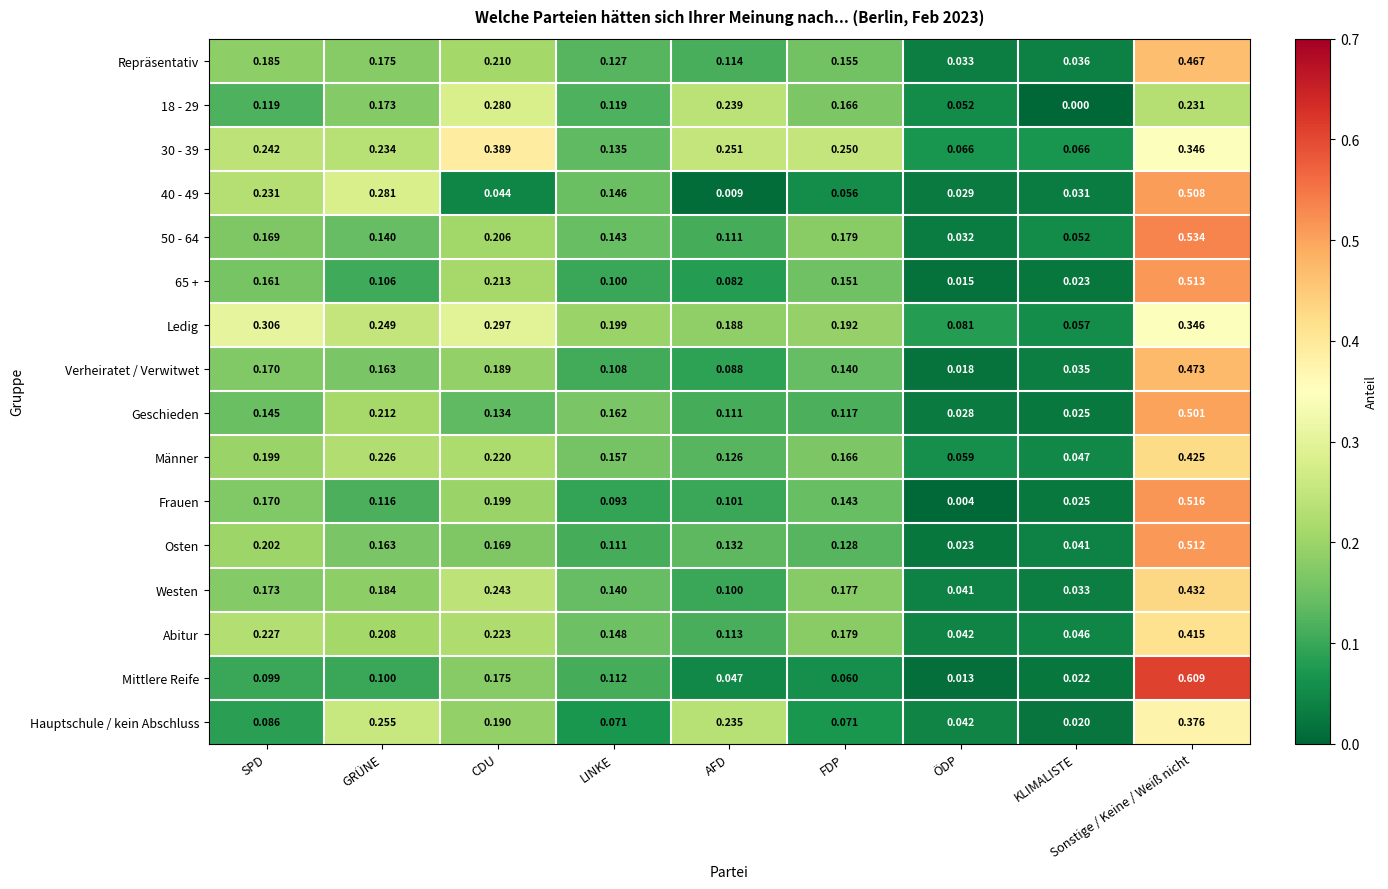

At which label is Abitur closest to 0?

ÖDP